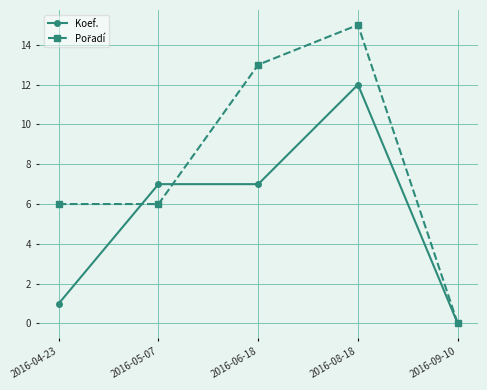

What is the spread (max minus min) of values at 2016-04-23?

5